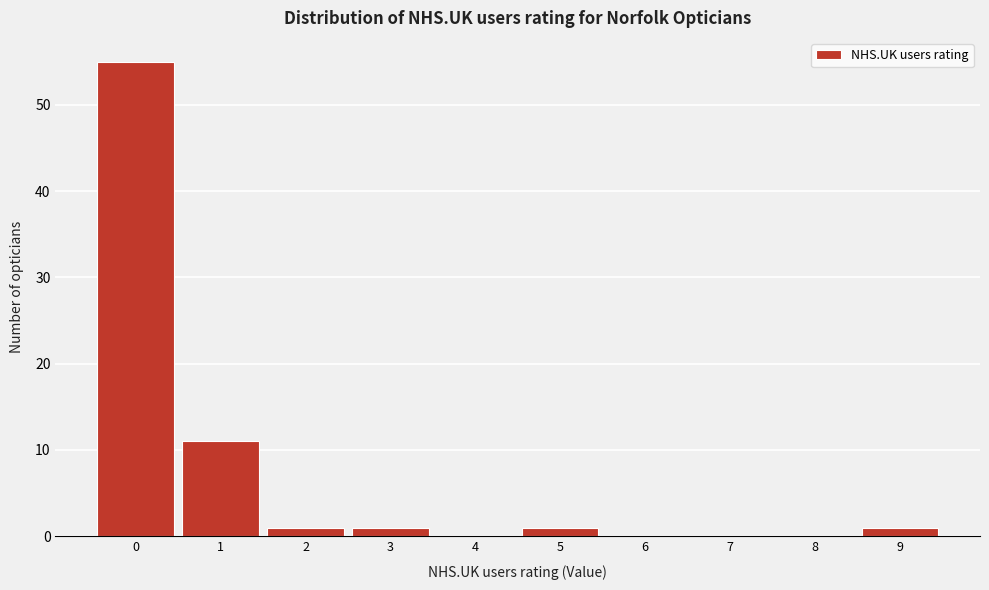

Which range on the x-axis has the tallest bar?

-0.5 to 0.5